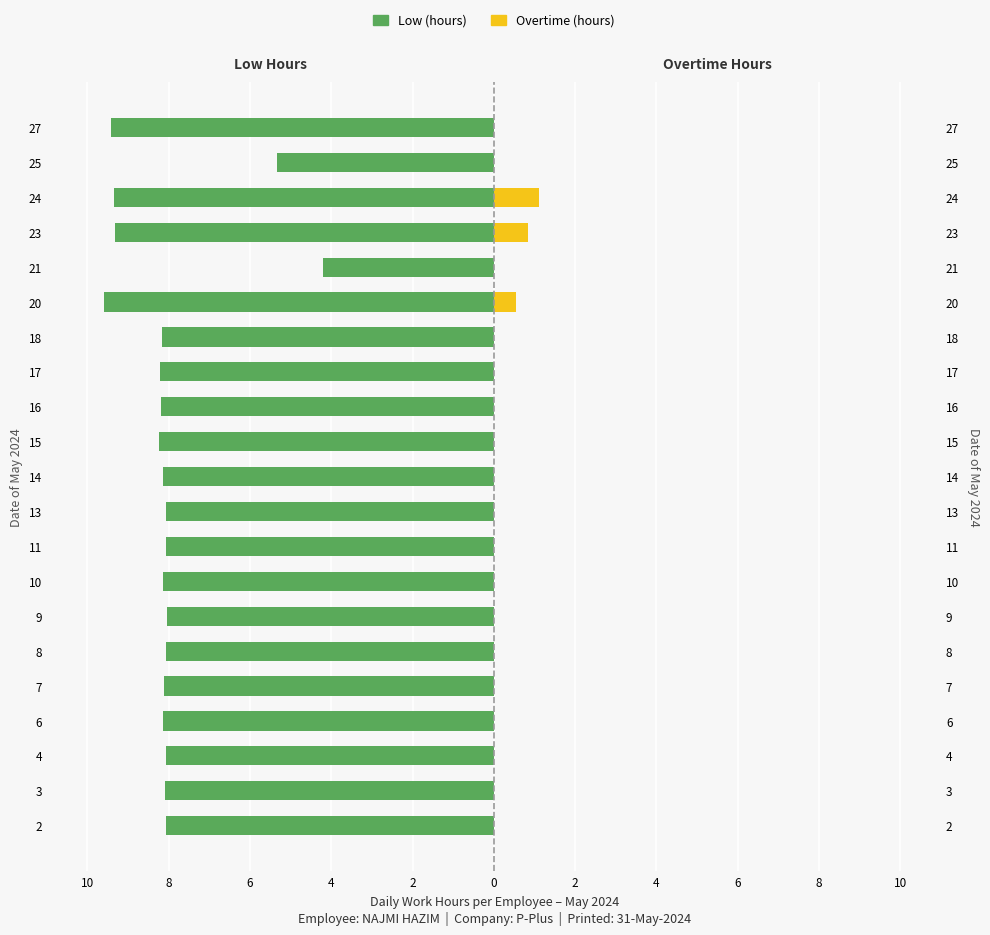

Reading right to left, transcribe all the data shown in this chart.

Low (hours): -9.4	-5.3	-9.3	-9.3	-4.2	-9.6	-8.2	-8.2	-8.2	-8.2	-8.1	-8.1	-8.1	-8.1	-8.1	-8.1	-8.1	-8.1	-8.1	-8.1	-8.1
Overtime (hours): 0.0	0.0	1.1	0.8	0.0	0.6	0.0	0.0	0.0	0.0	0.0	0.0	0.0	0.0	0.0	0.0	0.0	0.0	0.0	0.0	0.0